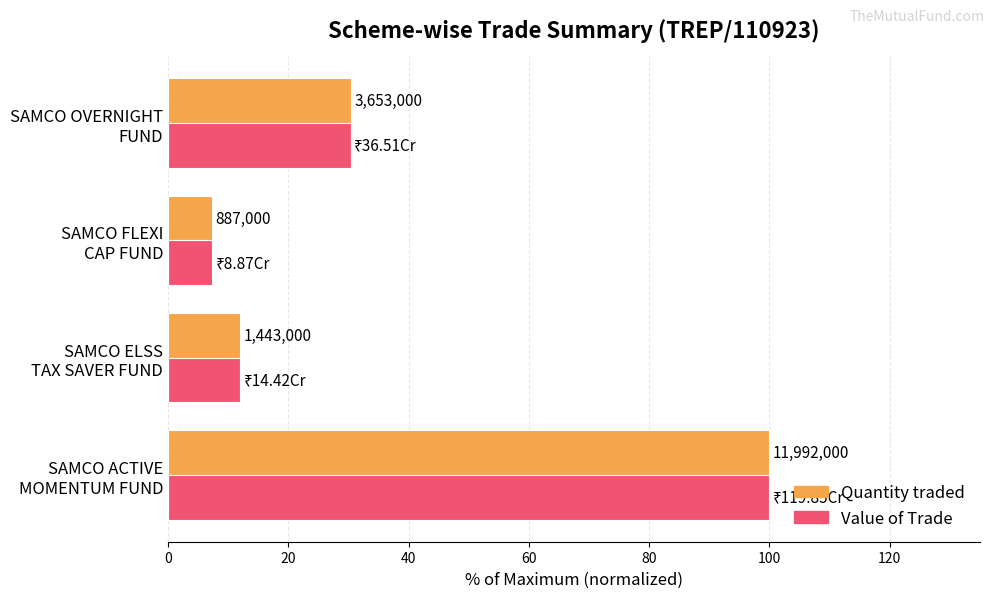

What are all the series names shown in the legend?

Quantity traded, Value of Trade